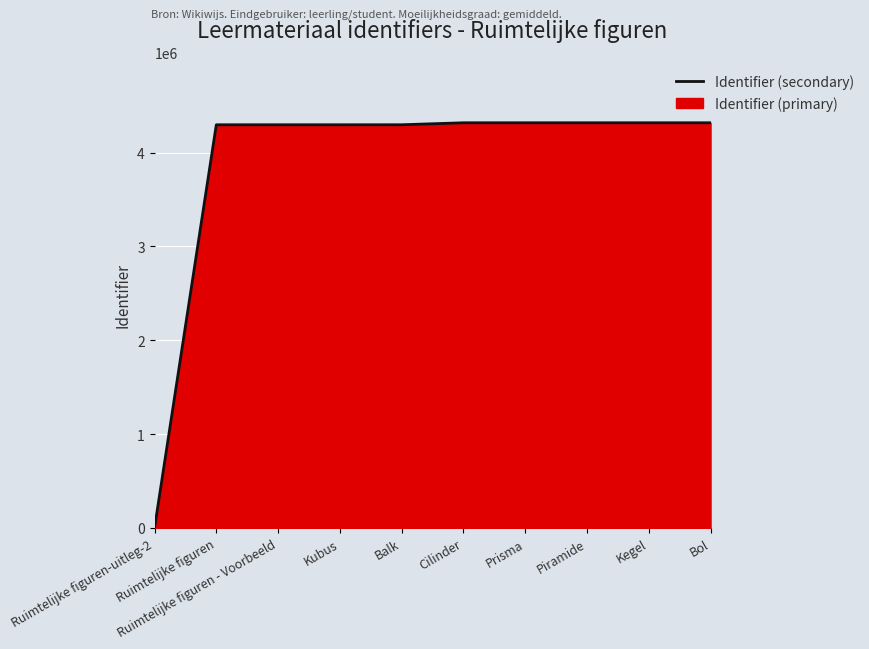

What is the sum of all values?

38772667